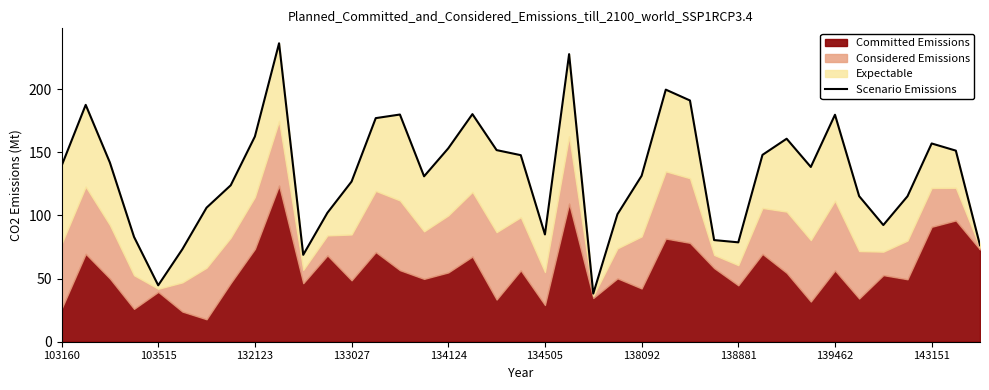

Where is the data nearest to the value 137?

31